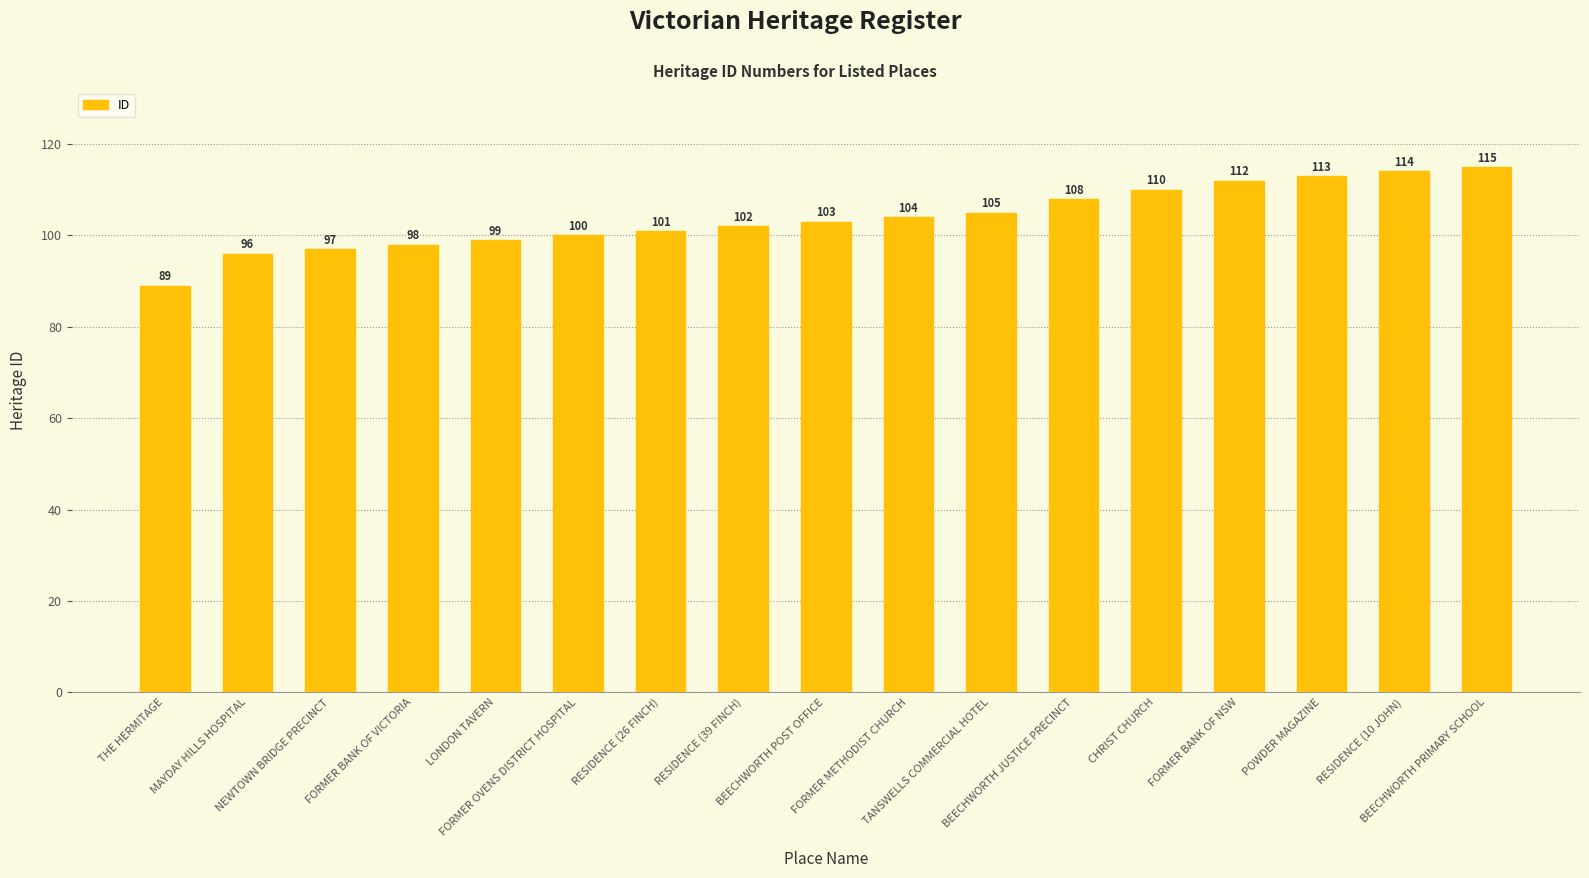

Which has a higher value, FORMER OVENS DISTRICT HOSPITAL or CHRIST CHURCH?

CHRIST CHURCH